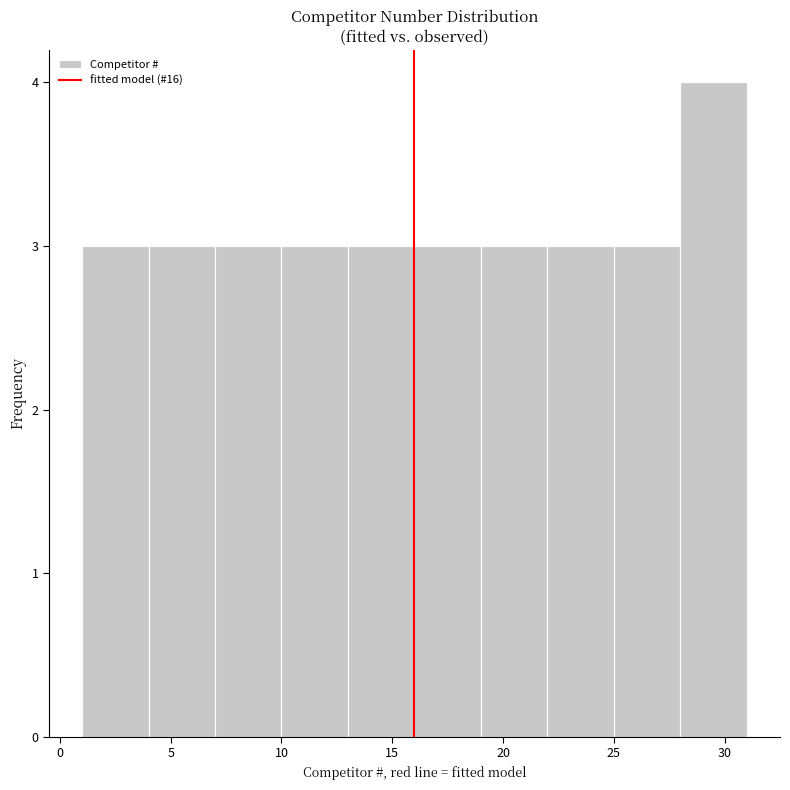

Reading left to right, list every bar in this chart as the range it spans on the x-axis followed by its height. The values are not printed on the chart, so give them approximately, as read against the axis.

1 to 4: 3
4 to 7: 3
7 to 10: 3
10 to 13: 3
13 to 16: 3
16 to 19: 3
19 to 22: 3
22 to 25: 3
25 to 28: 3
28 to 31: 4